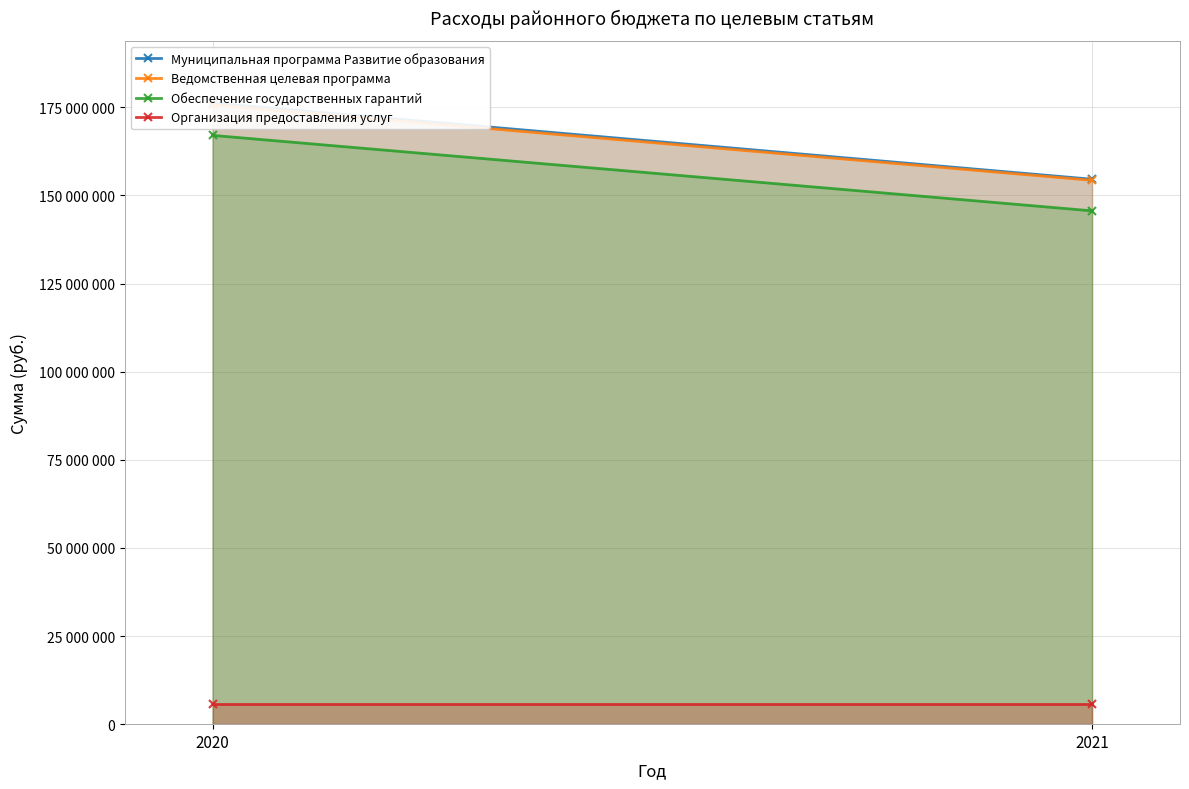

How many lines are shown in the chart?

4